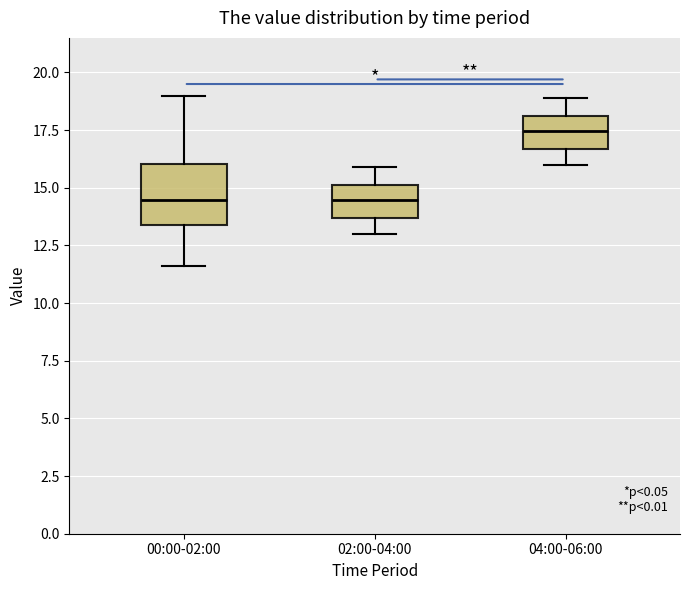

Reading left to right, read every box against the y-axis: the position of its median line, the range the box covers, and the ends of its whiskers. The values are not printed on the chart, so give them approximately, as read against the axis.

00:00-02:00: median 14.5, box 13.5 to 16.0, whiskers 11.5 to 19.0
02:00-04:00: median 14.5, box 13.5 to 15.0, whiskers 13.0 to 16.0
04:00-06:00: median 17.5, box 16.5 to 18.0, whiskers 16.0 to 19.0